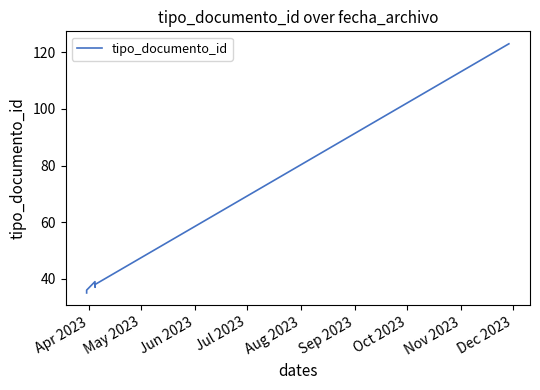

How many interior local peaks (higher than both neighbors) does the data have?

1